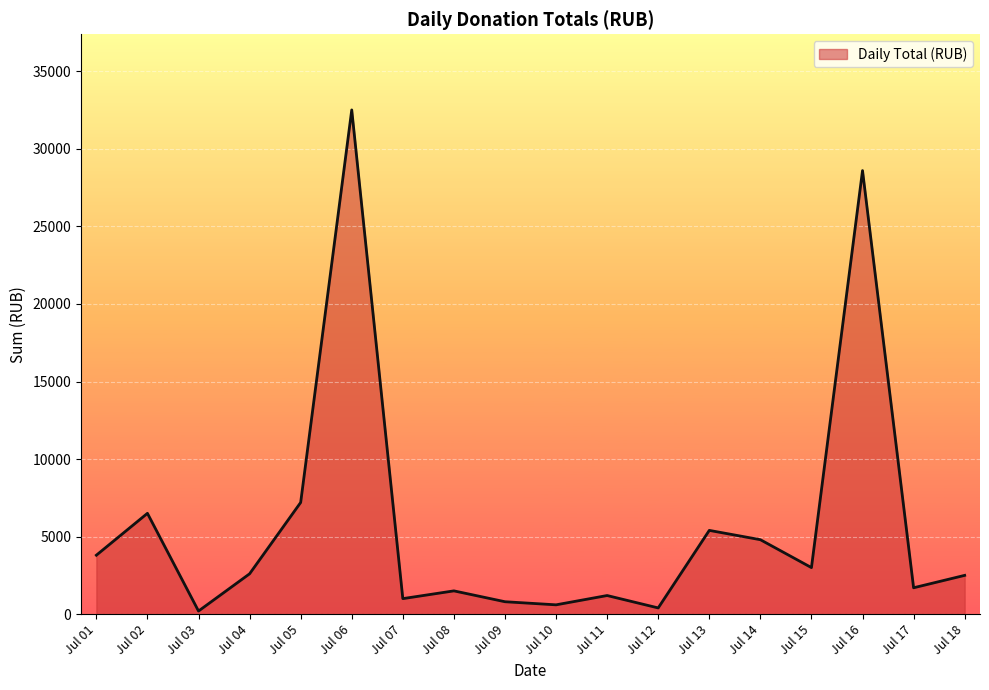

What is the ratio of the value at Jul 16 to the value at Jul 18?

11.4